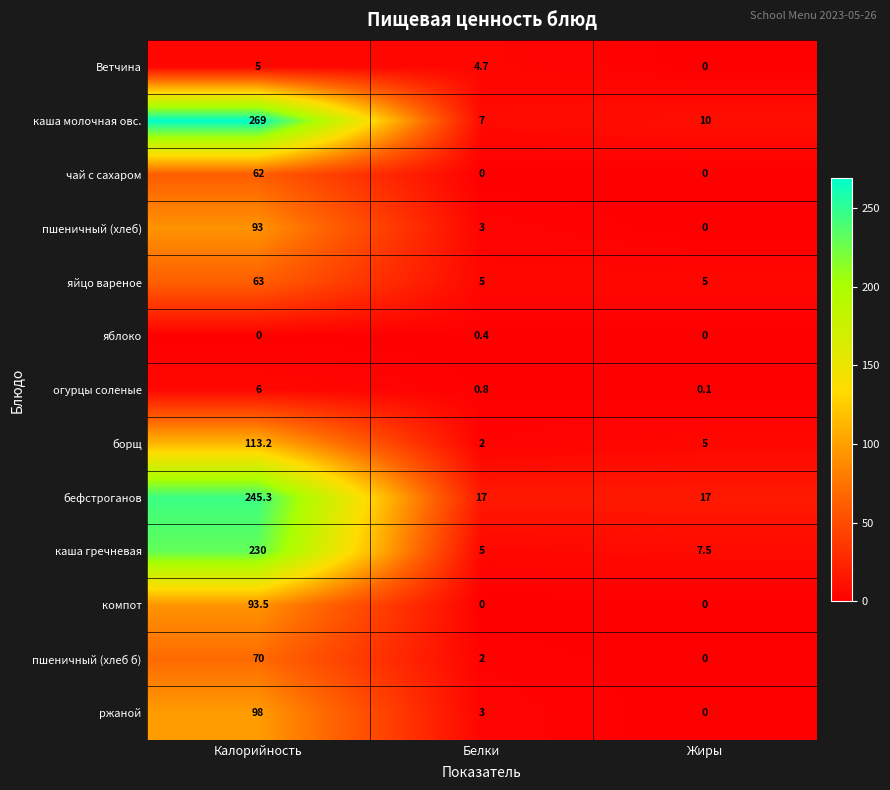

Is it true that яйцо вареное equals 5.0 at Жиры?

True